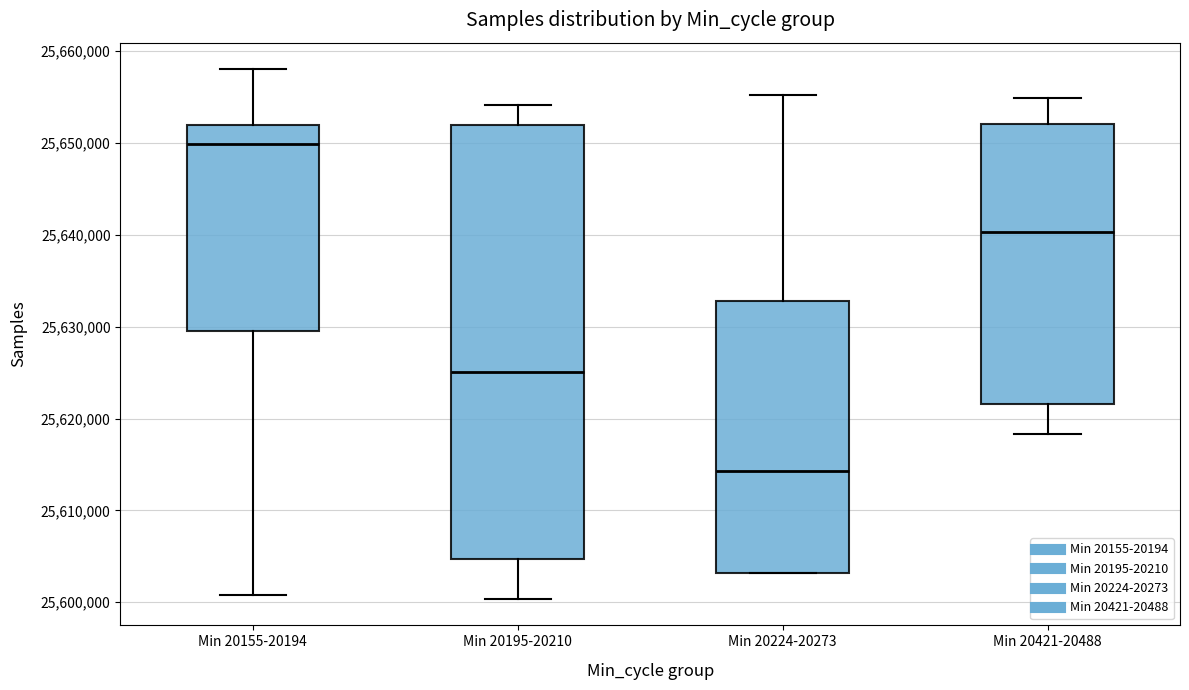

Which box's median line is the lowest?

Min 20224-20273